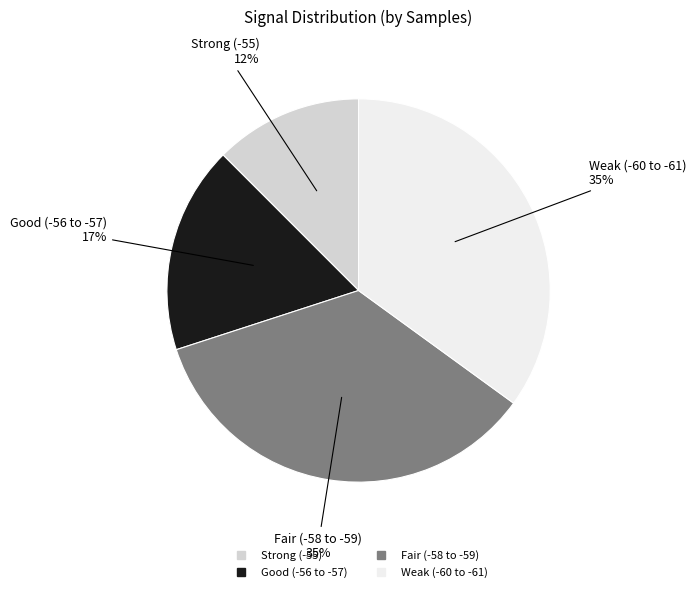

To the nearest percent, what is the average slice percentage?

25%